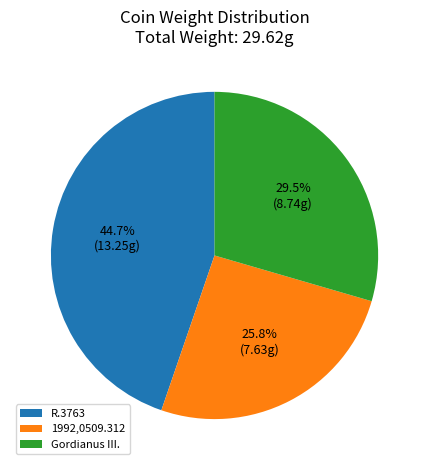

To the nearest percent, what is the average slice percentage?

33%